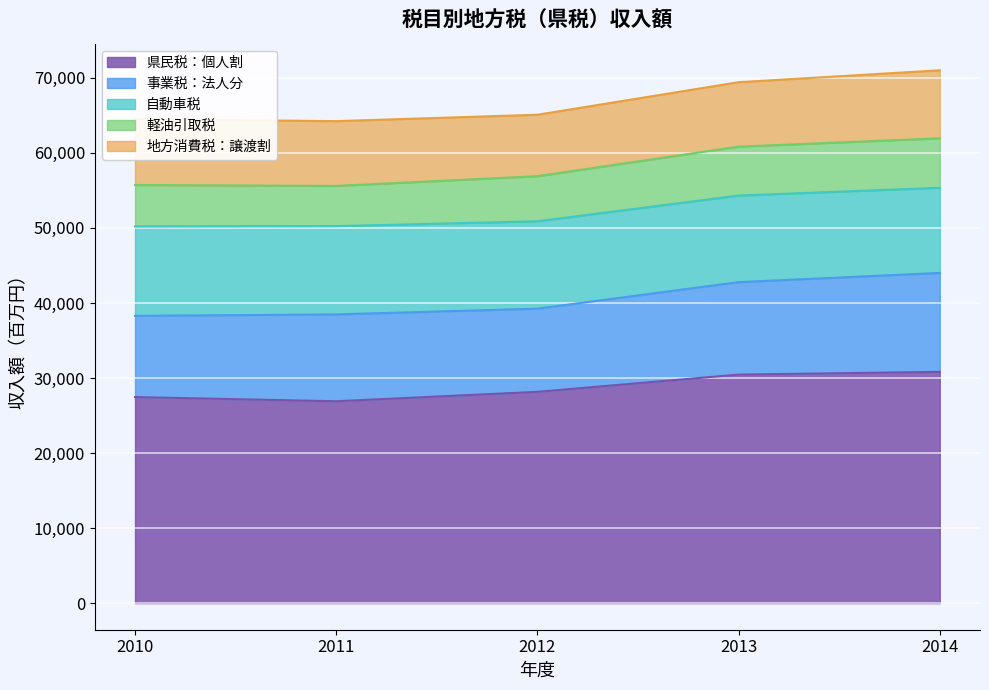

What are all the series names shown in the legend?

県民税：個人割, 事業税：法人分, 自動車税, 軽油引取税, 地方消費税：譲渡割